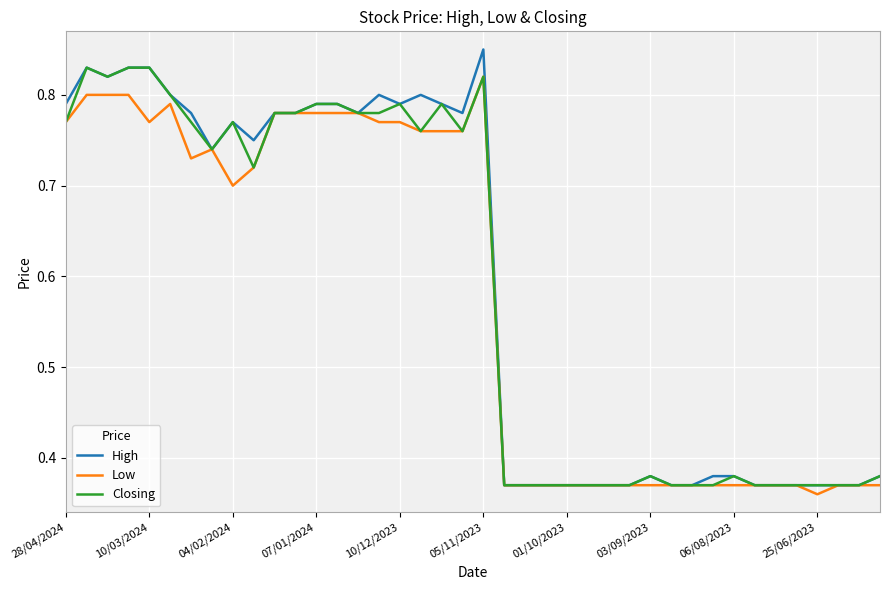

Which series has the largest range (max minus min)?

High